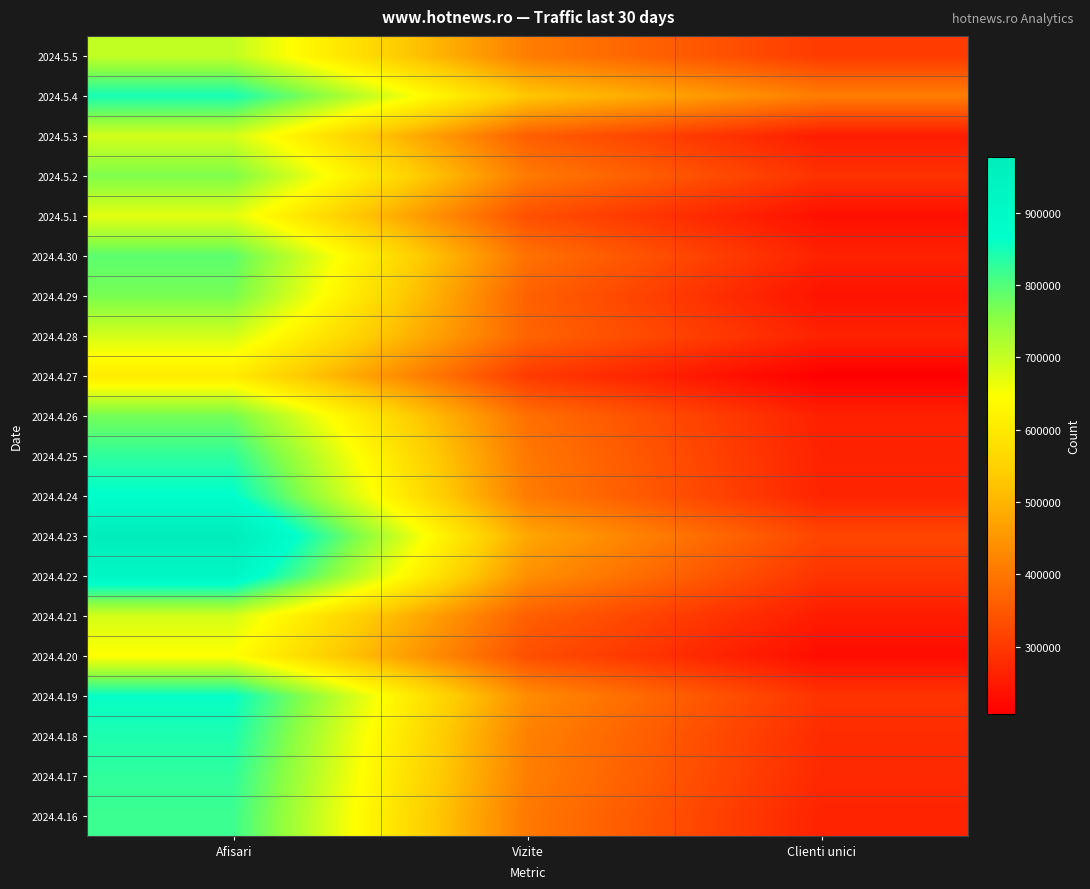

Between Clienti unici and Afisari, which is larger?

Afisari